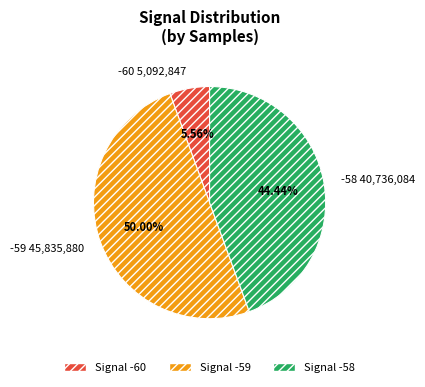

Does -58 account for over 50% of the chart?

No